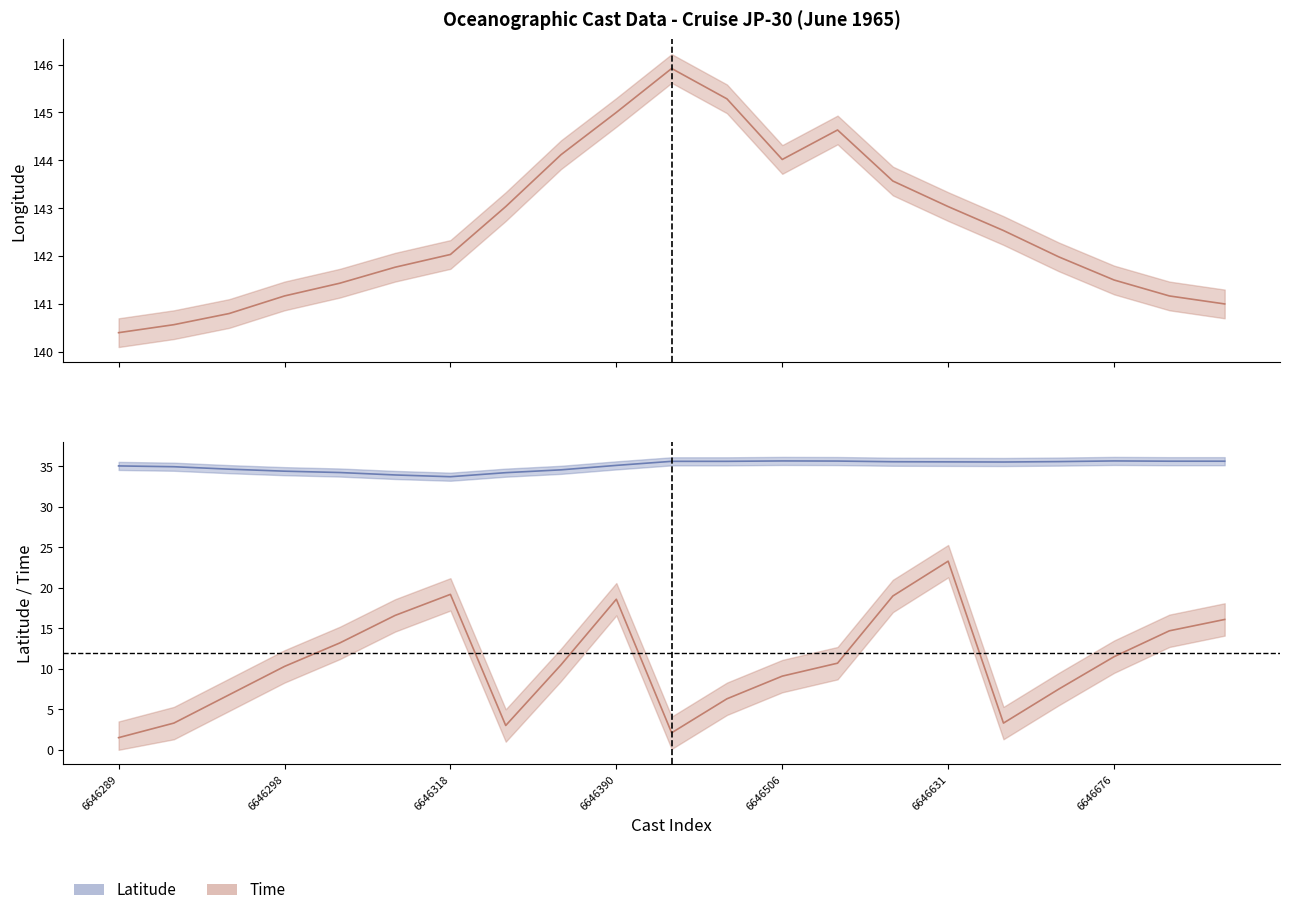

Is it true that Longitude line equals 231.8 at 20?

False